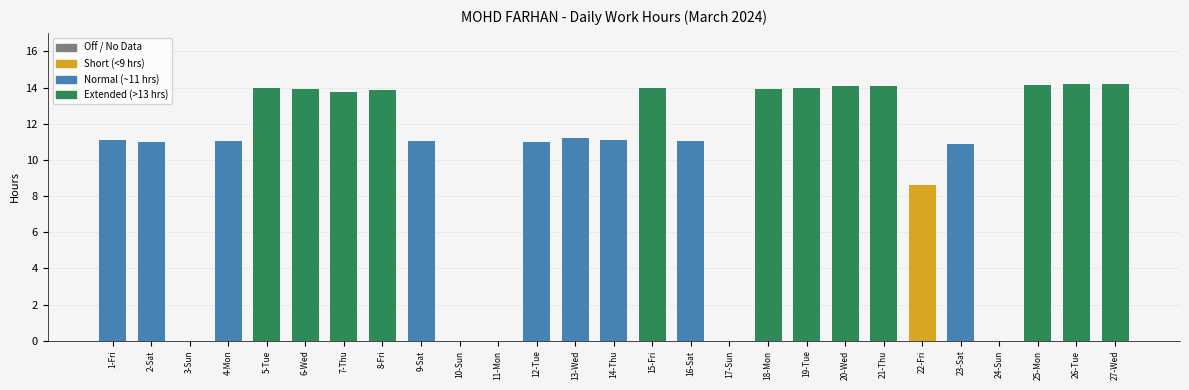

What is the change in value from 10-Sun to 13-Wed?

+11.2